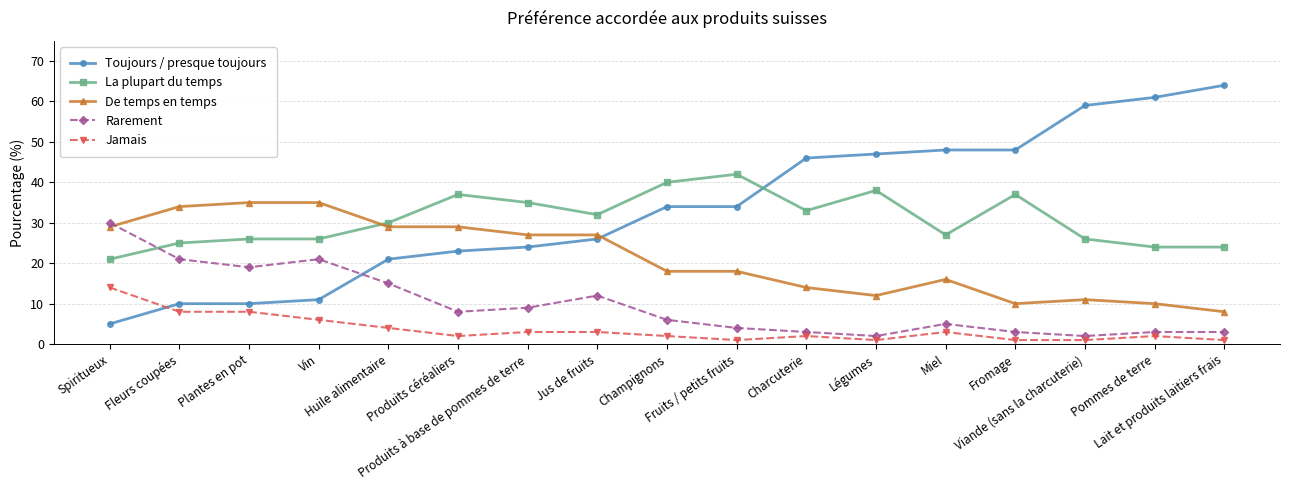

List the series in order of their peak value, highest first.

Toujours / presque toujours, La plupart du temps, De temps en temps, Rarement, Jamais